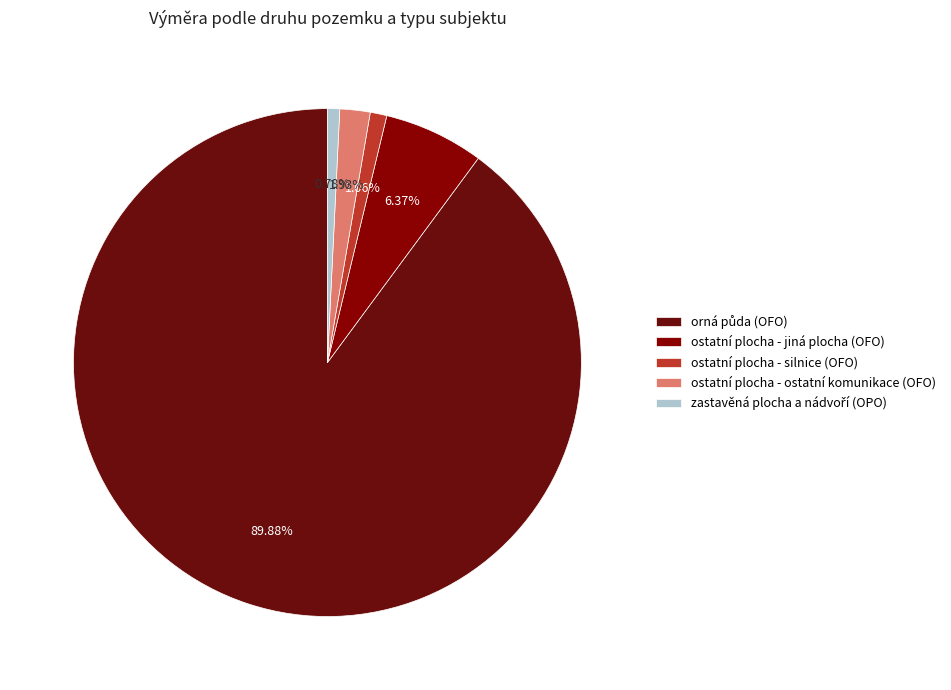

Combined, what portion of the pie is ostatní plocha - ostatní komunikace (OFO) and ostatní plocha - silnice (OFO)?

3.0%